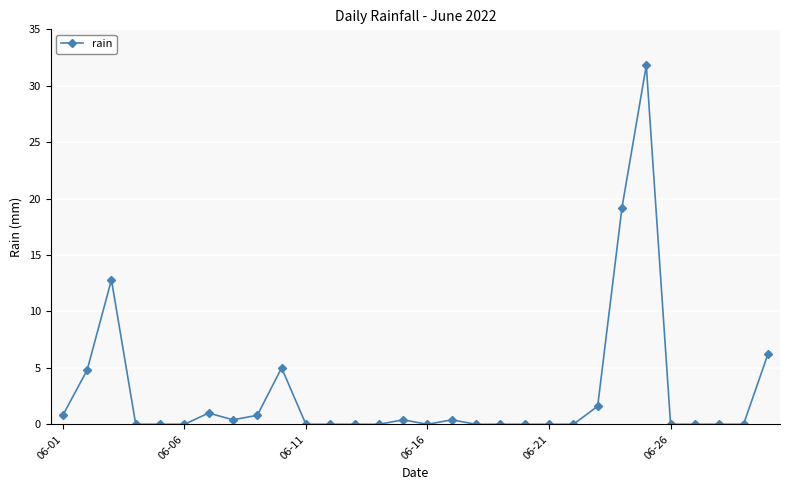

True or false: the data has more than 2 interior local peaks.

True